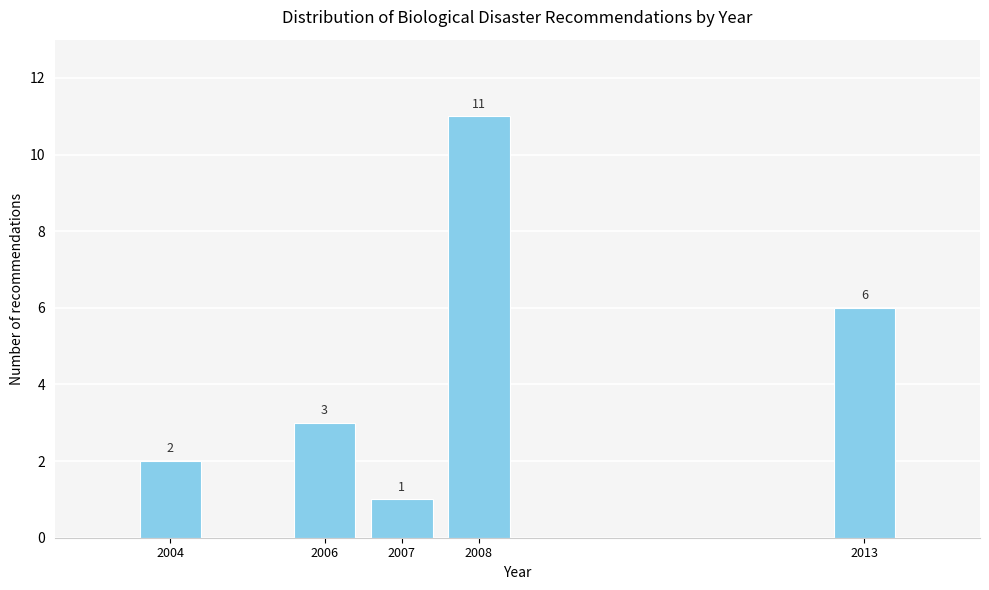

Reading left to right, what are all the values shown in this chart?

2004=2	2006=3	2007=1	2008=11	2013=6